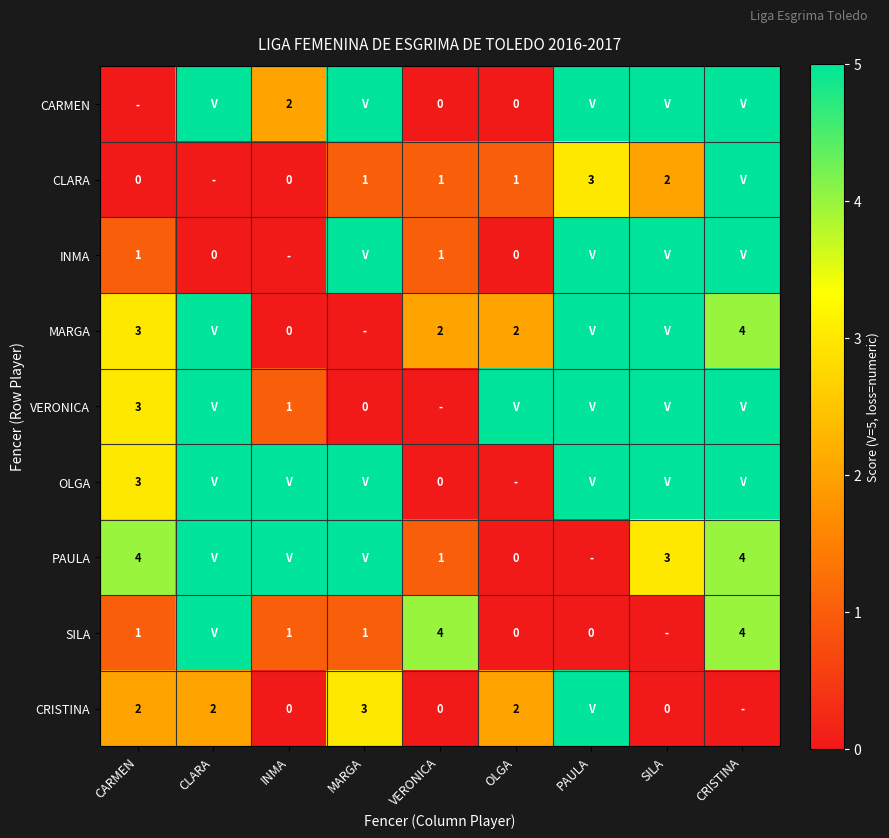

The PAULA series shows 5 at SILA. True or false?

False